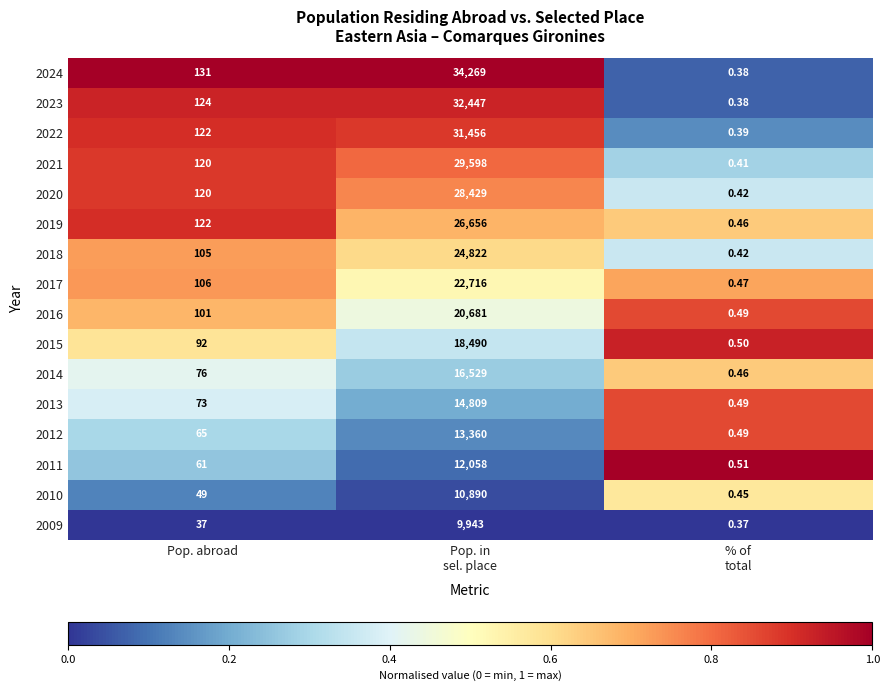

At which label is 2021 closest to 14799?

Pop. abroad